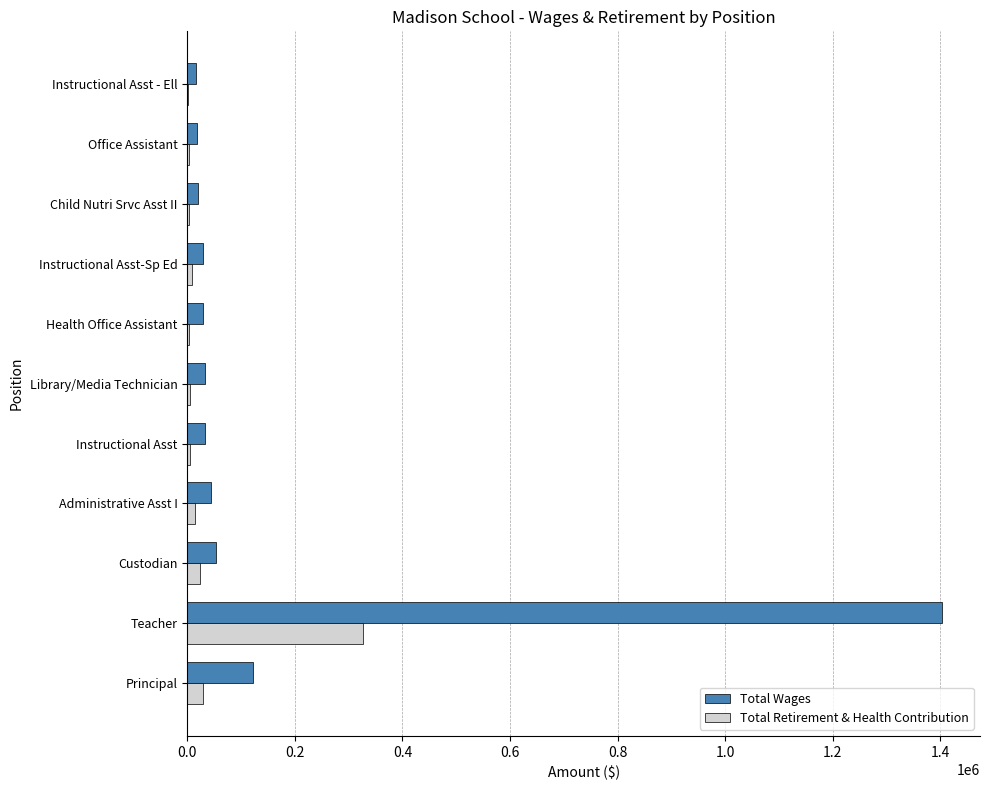

Count the number of data series in this chart.

2